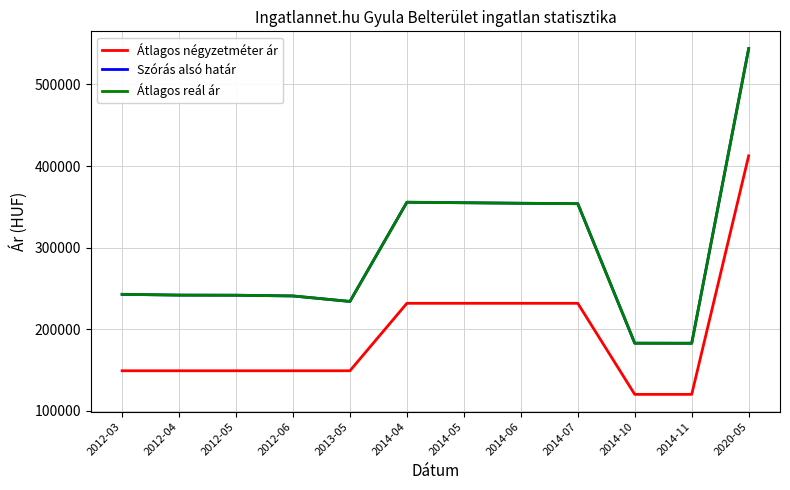

Is this an area chart (filled region under the line)?

No